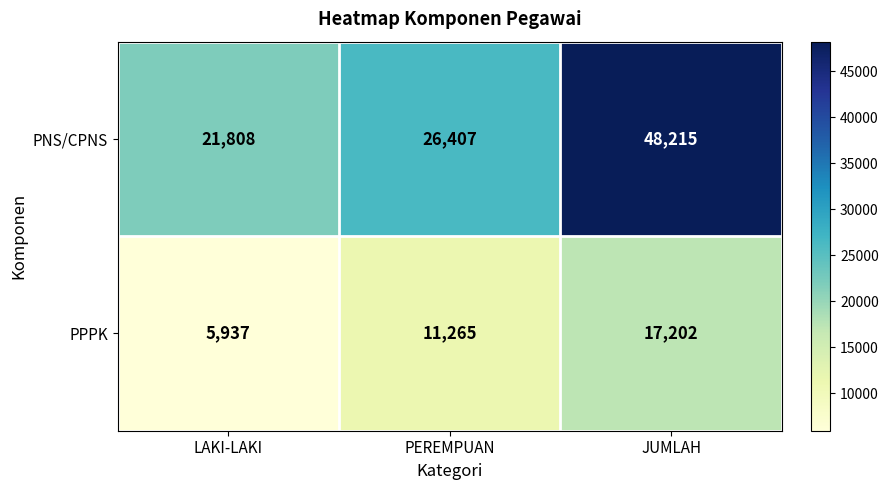

At how many categories does at least one series exceed 21481?

3